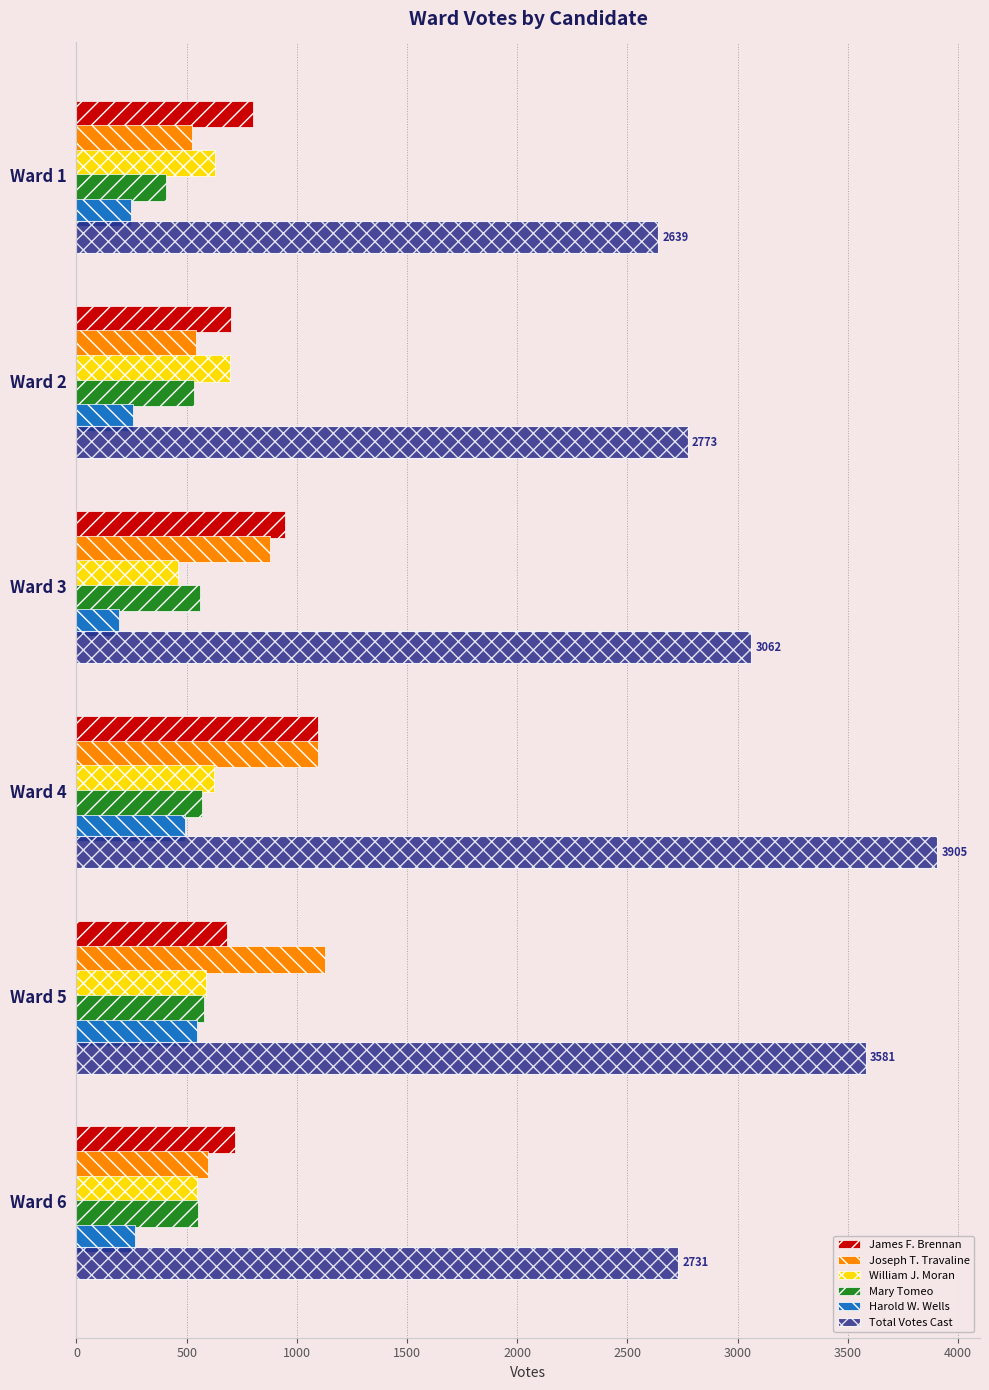

Is the value of Harold W. Wells at Ward 1 greater than the value of Joseph T. Travaline at Ward 6?

No